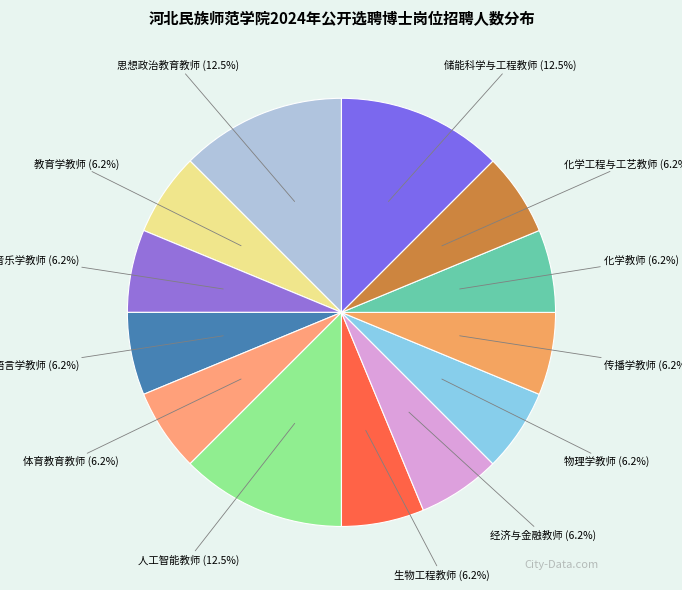

Rank the categories by value from highest to lowest.

思想政治教育教师, 人工智能教师, 储能科学与工程教师, 教育学教师, 音乐学教师, 语言学教师, 体育教育教师, 生物工程教师, 经济与金融教师, 物理学教师, 传播学教师, 化学教师, 化学工程与工艺教师